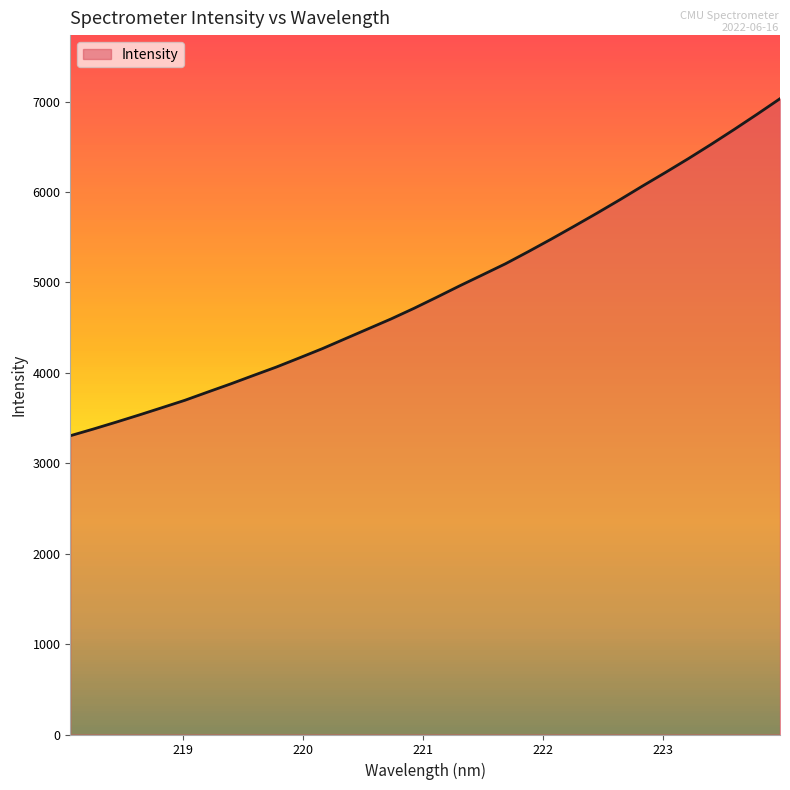

What is the maximum value shown in the chart?

7032.7